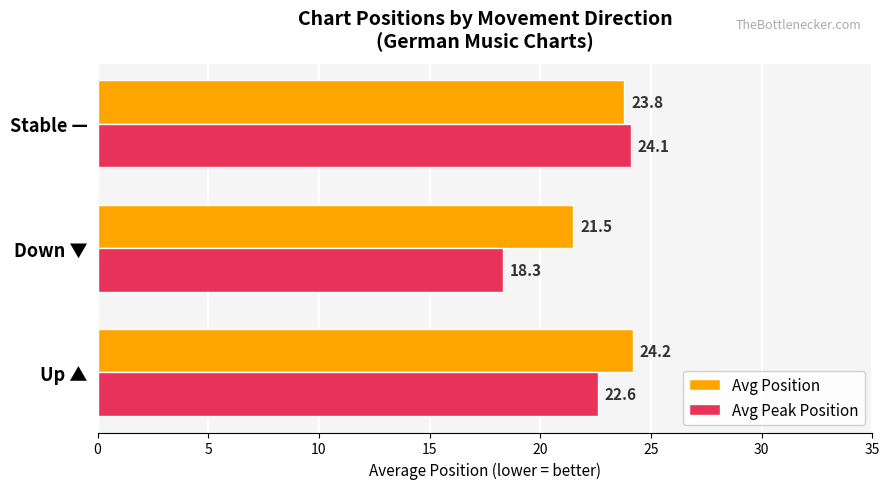

At how many categories does at least one series exceed 23?

2